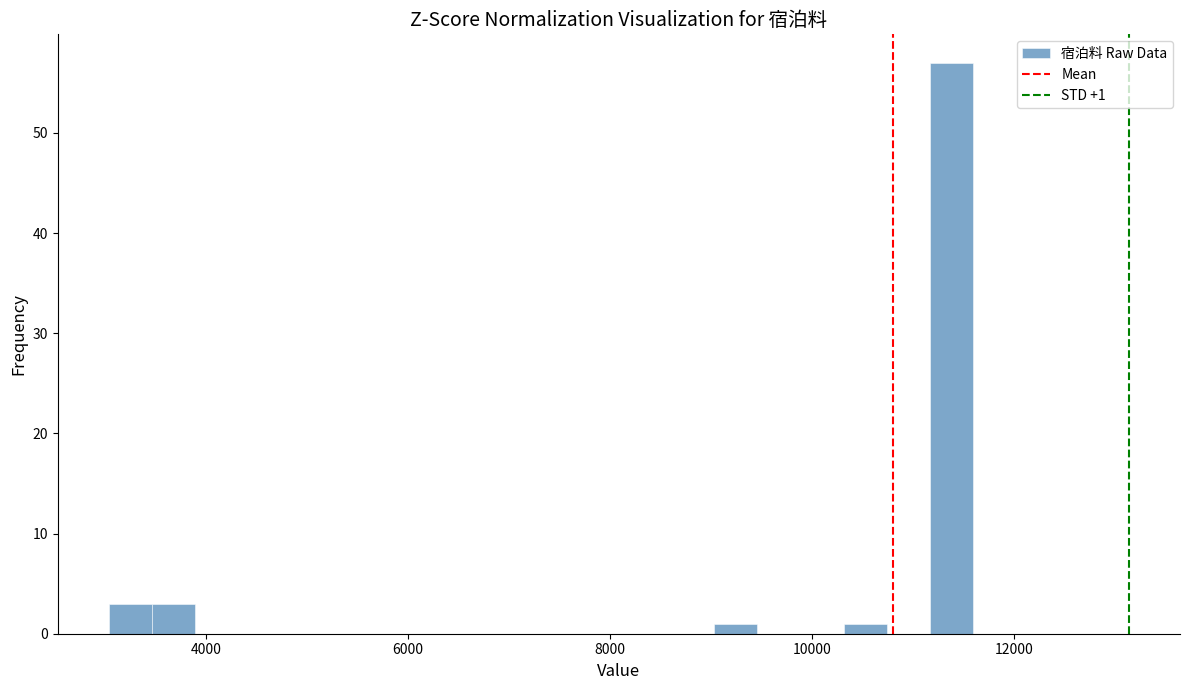

Read against the x-axis, roughly where is the centre of the tallest bar?

11400